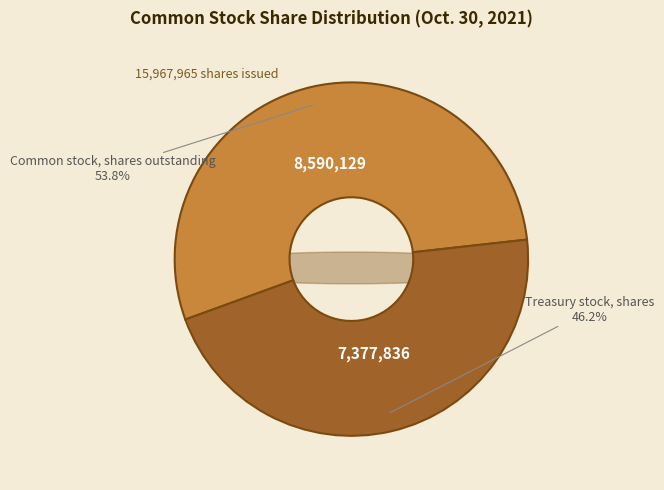

What is the largest slice in the pie chart?

Common stock, shares outstanding